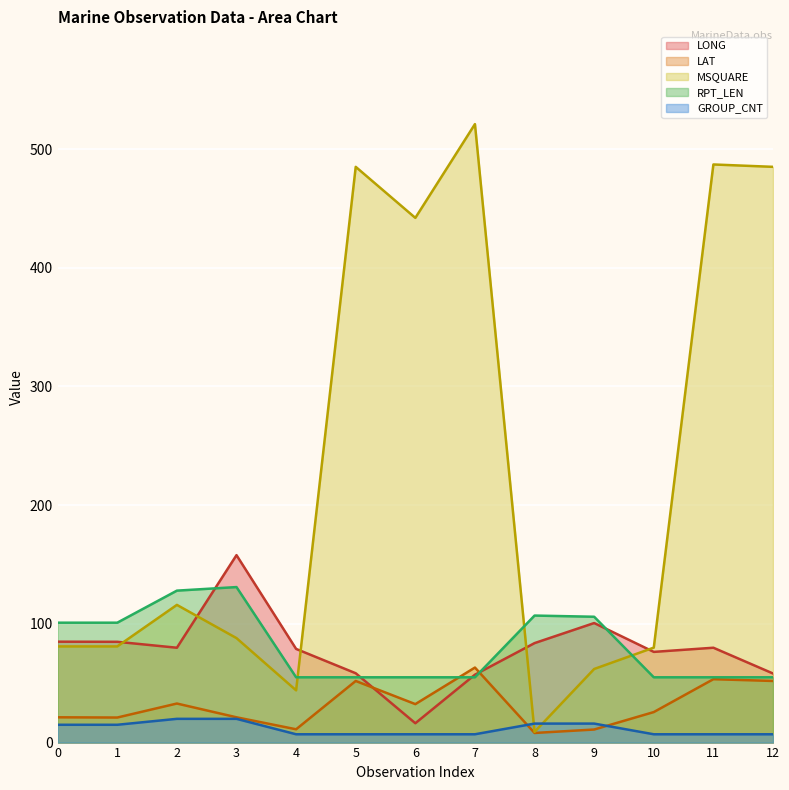

What is the difference between the GROUP_CNT values at 3 and 4?

13.0